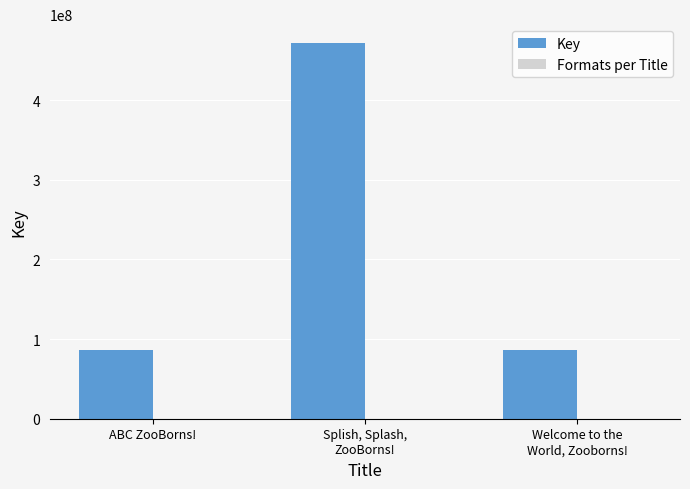

What is the sum of all Key values?

643143296